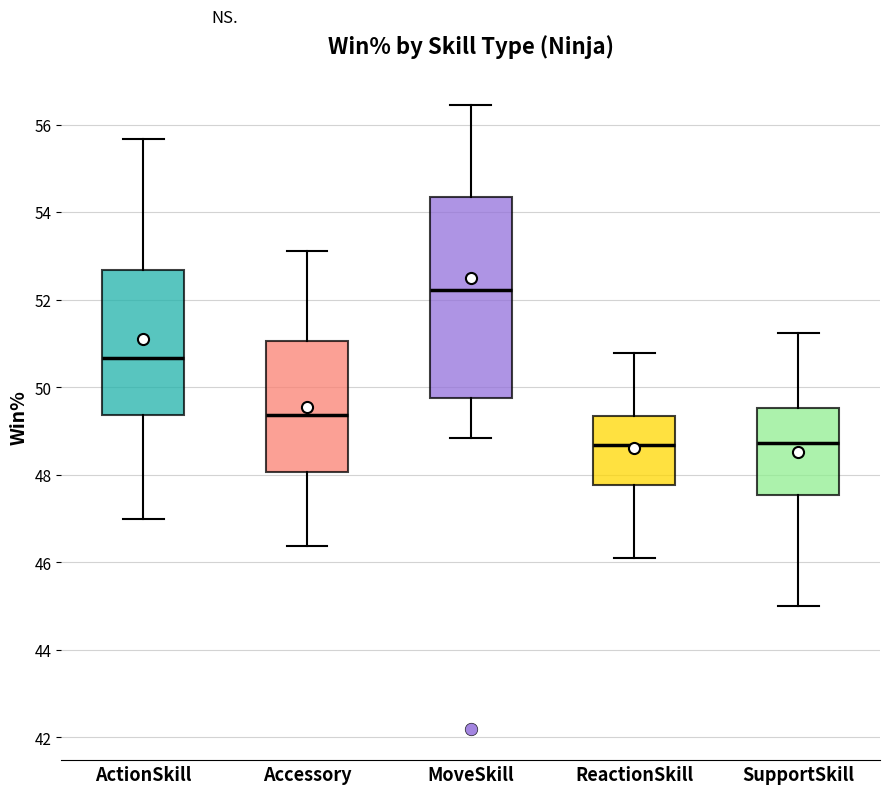

Reading left to right, read every box against the y-axis: the position of its median line, the range the box covers, and the ends of its whiskers. The values are not printed on the chart, so give them approximately, as read against the axis.

ActionSkill: median 50.6, box 49.4 to 52.6, whiskers 47.0 to 55.6
Accessory: median 49.4, box 48.0 to 51.0, whiskers 46.4 to 53.2
MoveSkill: median 52.2, box 49.8 to 54.4, whiskers 48.8 to 56.4
ReactionSkill: median 48.6, box 47.8 to 49.4, whiskers 46.2 to 50.8
SupportSkill: median 48.8, box 47.6 to 49.6, whiskers 45.0 to 51.2